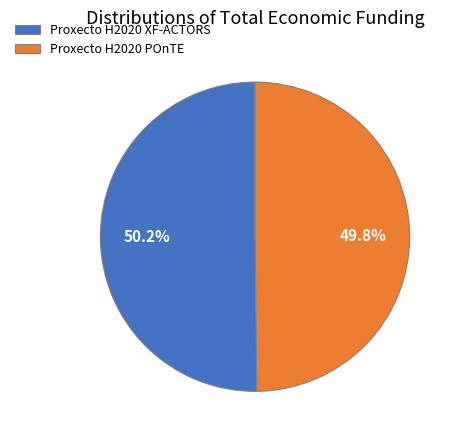

What percentage do Proxecto H2020 XF-ACTORS and Proxecto H2020 POnTE together represent?

100.0%